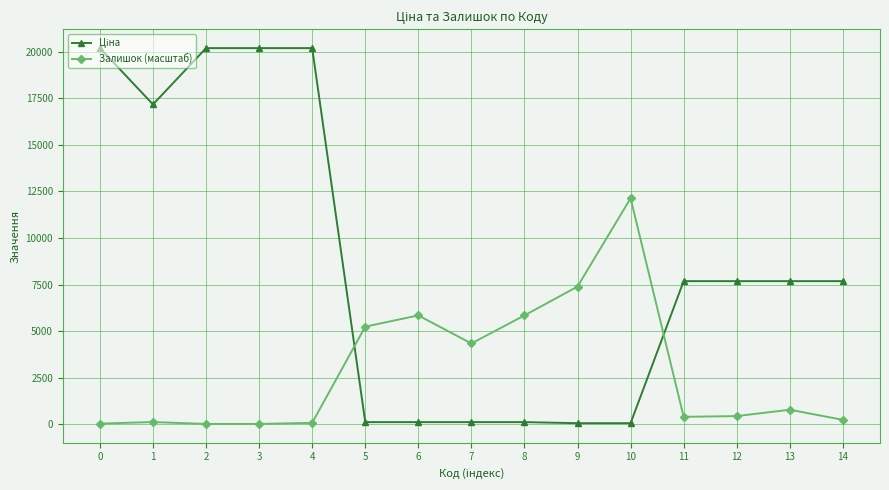

What is the spread (max minus min) of values at 5?

5124.2